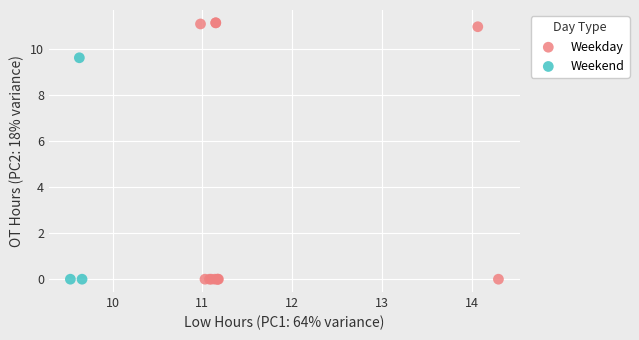

Which series contains the highest Y value?

Weekday